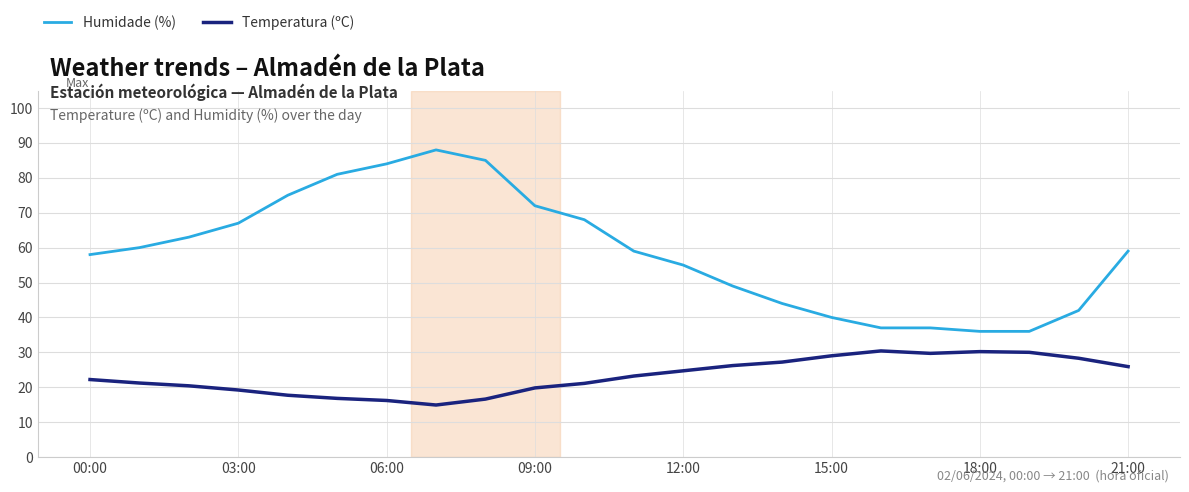

What is the greatest value displayed?

88.0